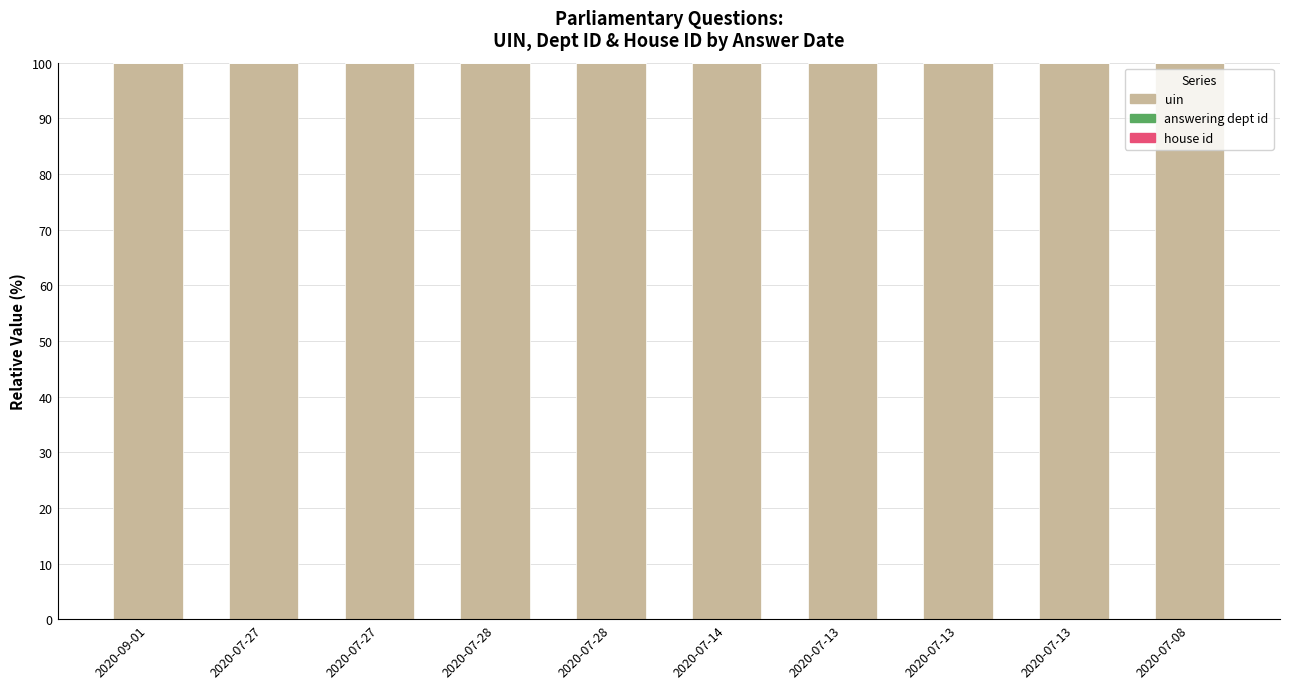

Are the bars grouped side by side (vs. stacked)?

No